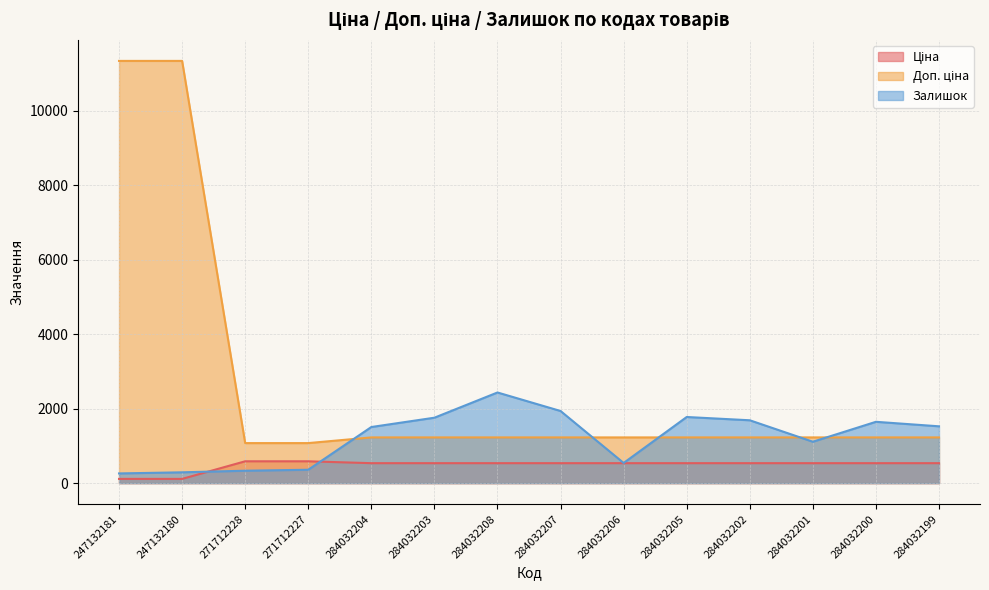

At how many categories does at least one series exceed 8649?

2